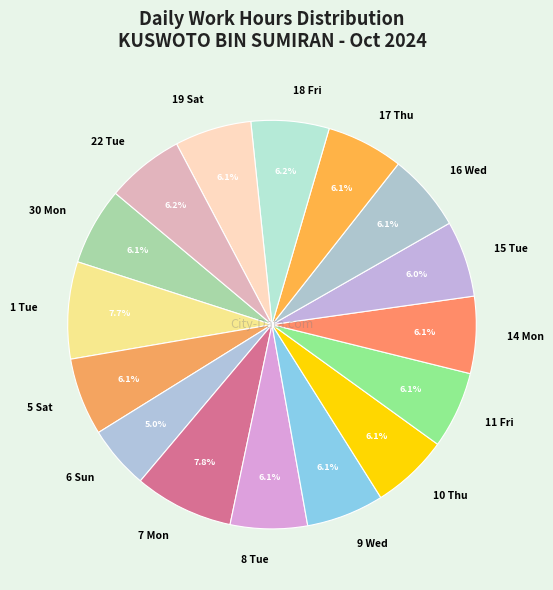

Count the number of slices in the pie.

16